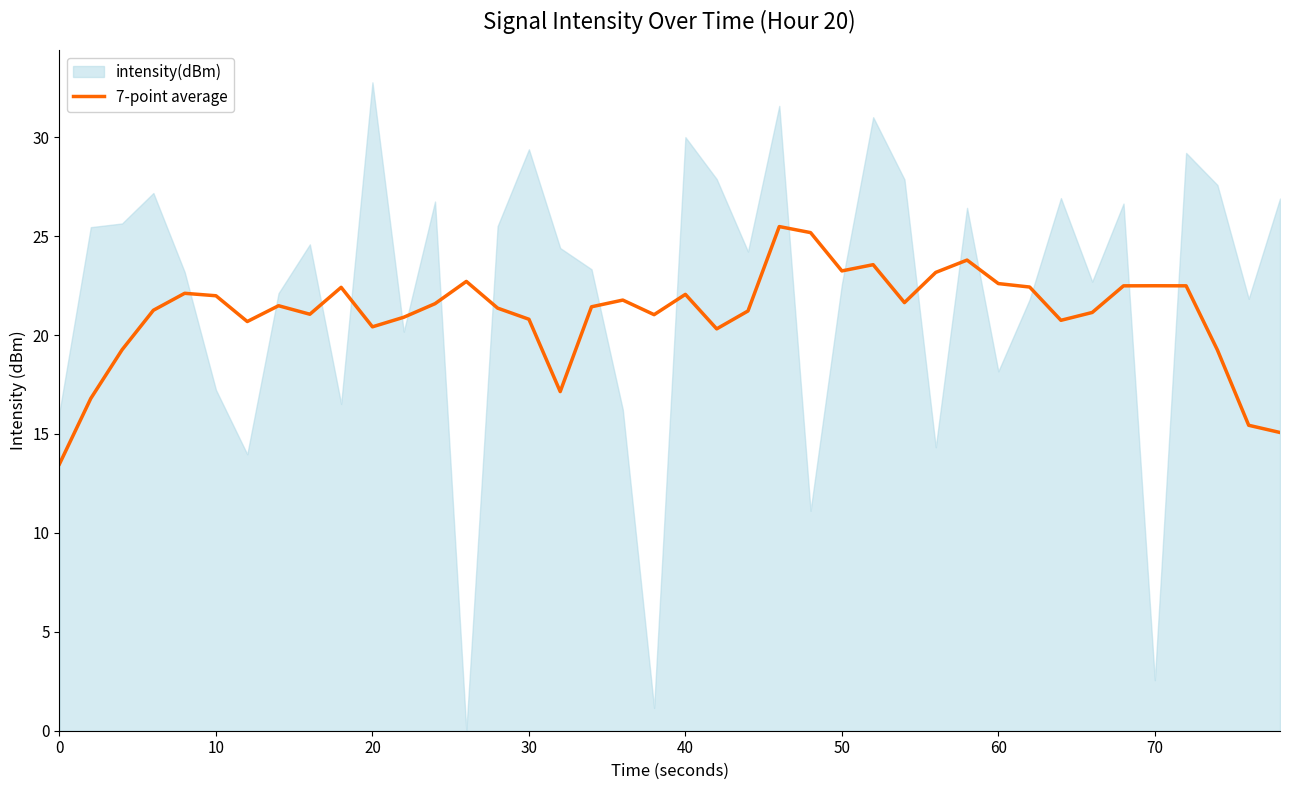

What is the lowest value of the 7-point average series?

13.5